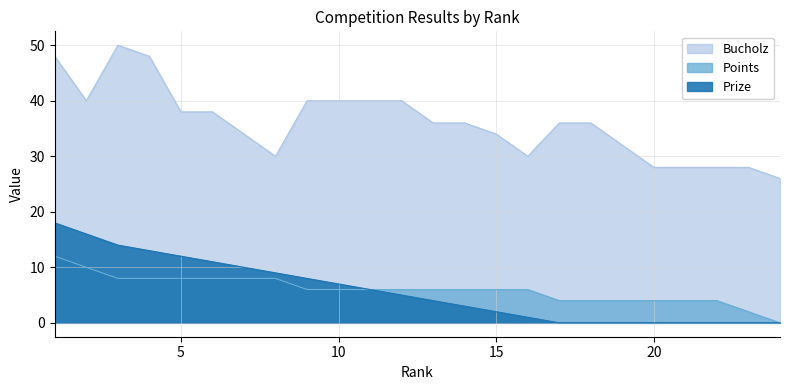

Reading left to right, transcribe all the data shown in this chart.

Prize: 18	16	14	13	12	11	10	9	8	7	6	5	4	3	2	1	0	0	0	0	0	0	0	0
Bucholz: 48	40	50	48	38	38	34	30	40	40	40	40	36	36	34	30	36	36	32	28	28	28	28	26
Points: 12	10	8	8	8	8	8	8	6	6	6	6	6	6	6	6	4	4	4	4	4	4	2	0